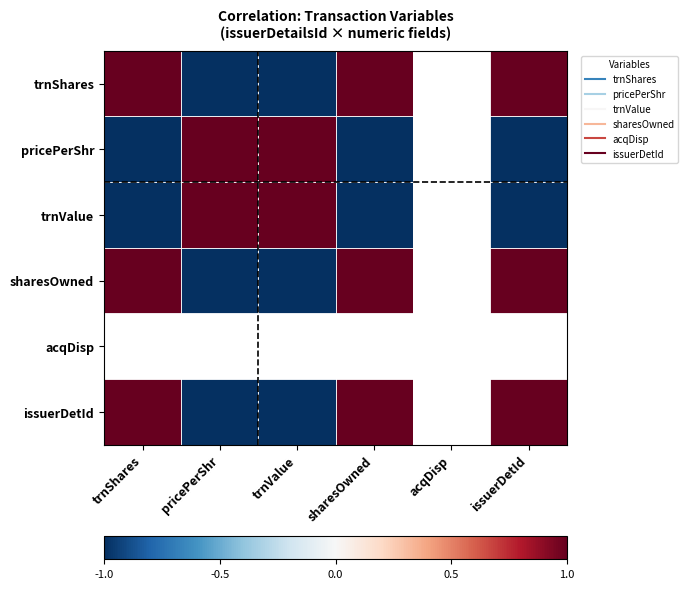

How many categories are shown in the chart?

6